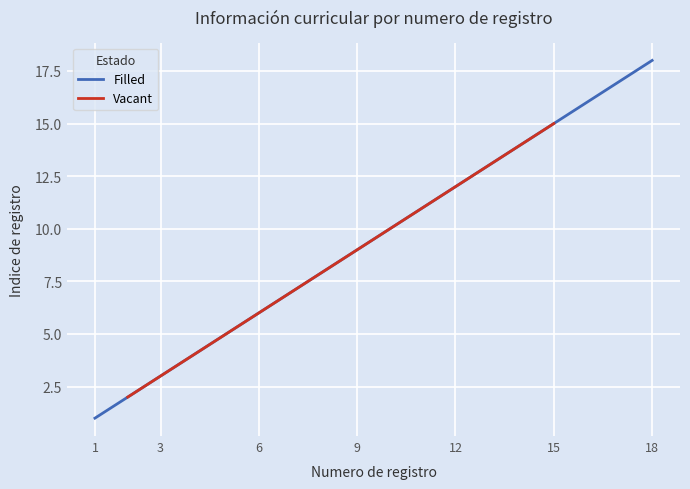

The Vacant series shows 1 at 3. True or false?

False